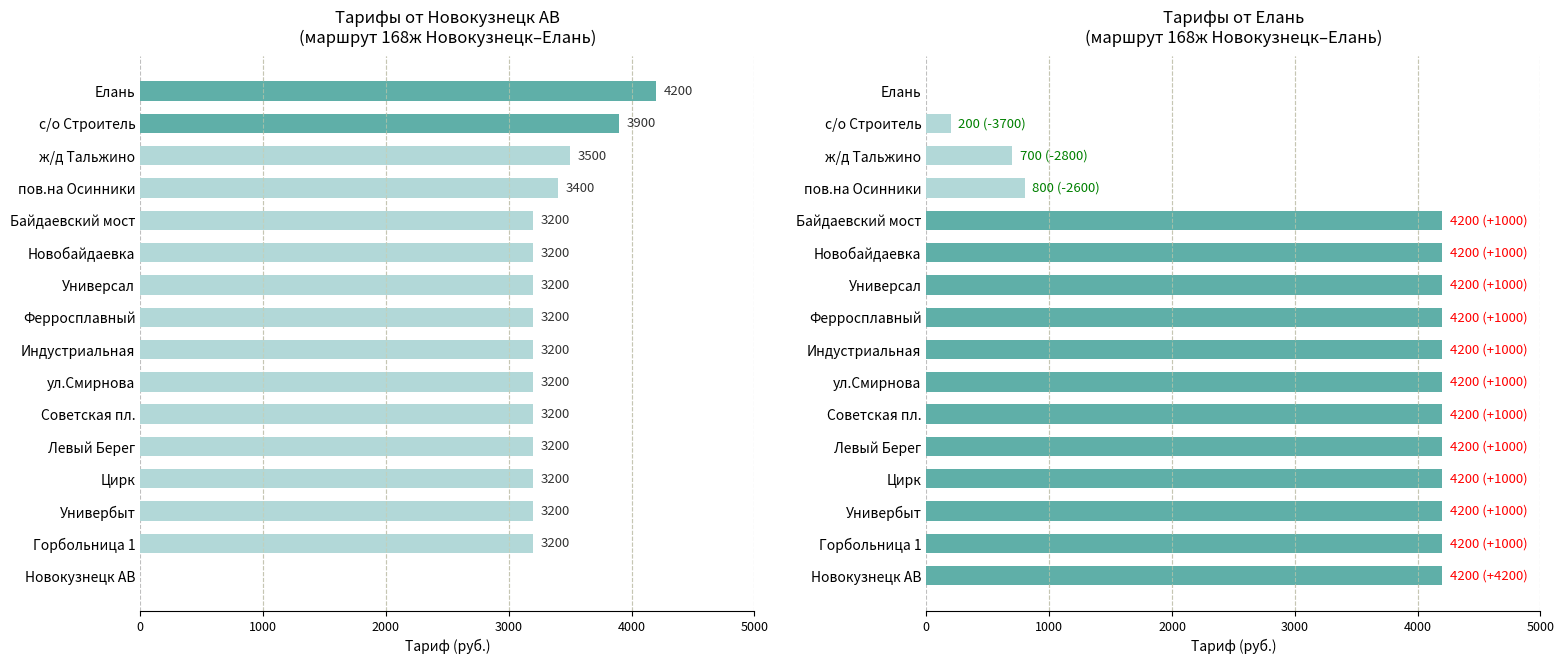

Are the bars horizontal?

Yes